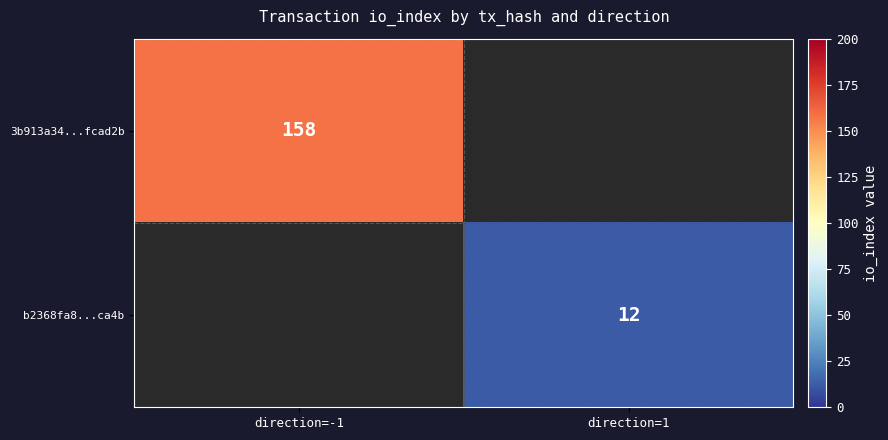

Is the value of b2368fa8...ca4b at direction=1 greater than the value of 3b913a34...fcad2b at direction=-1?

No